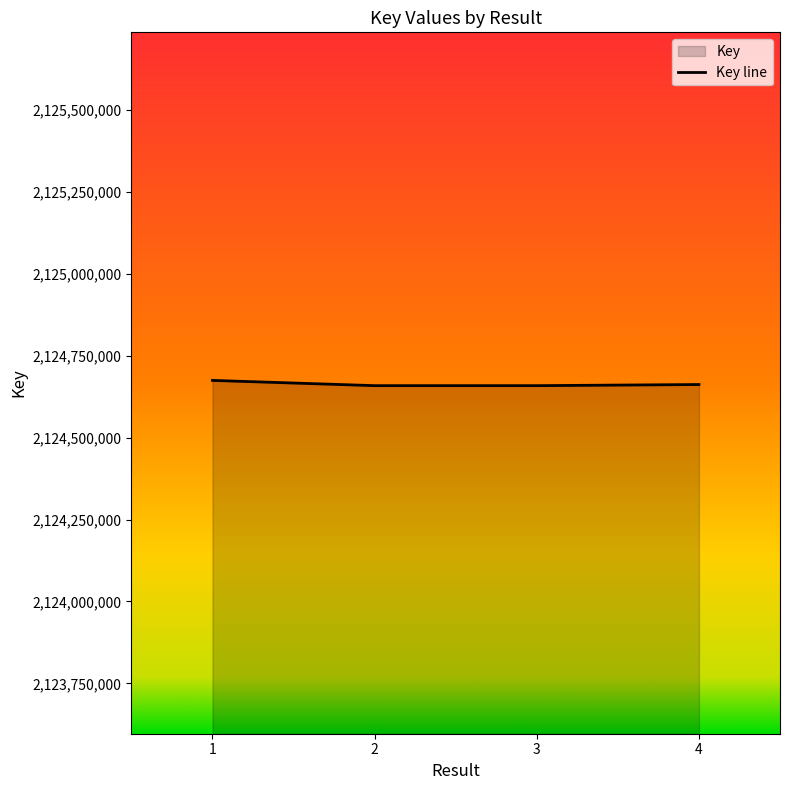

What is the minimum value shown in the chart?

2124658692